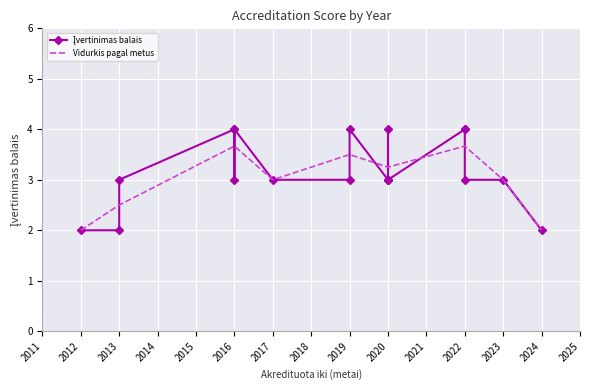

What is the value of the 5th point from the left?

4